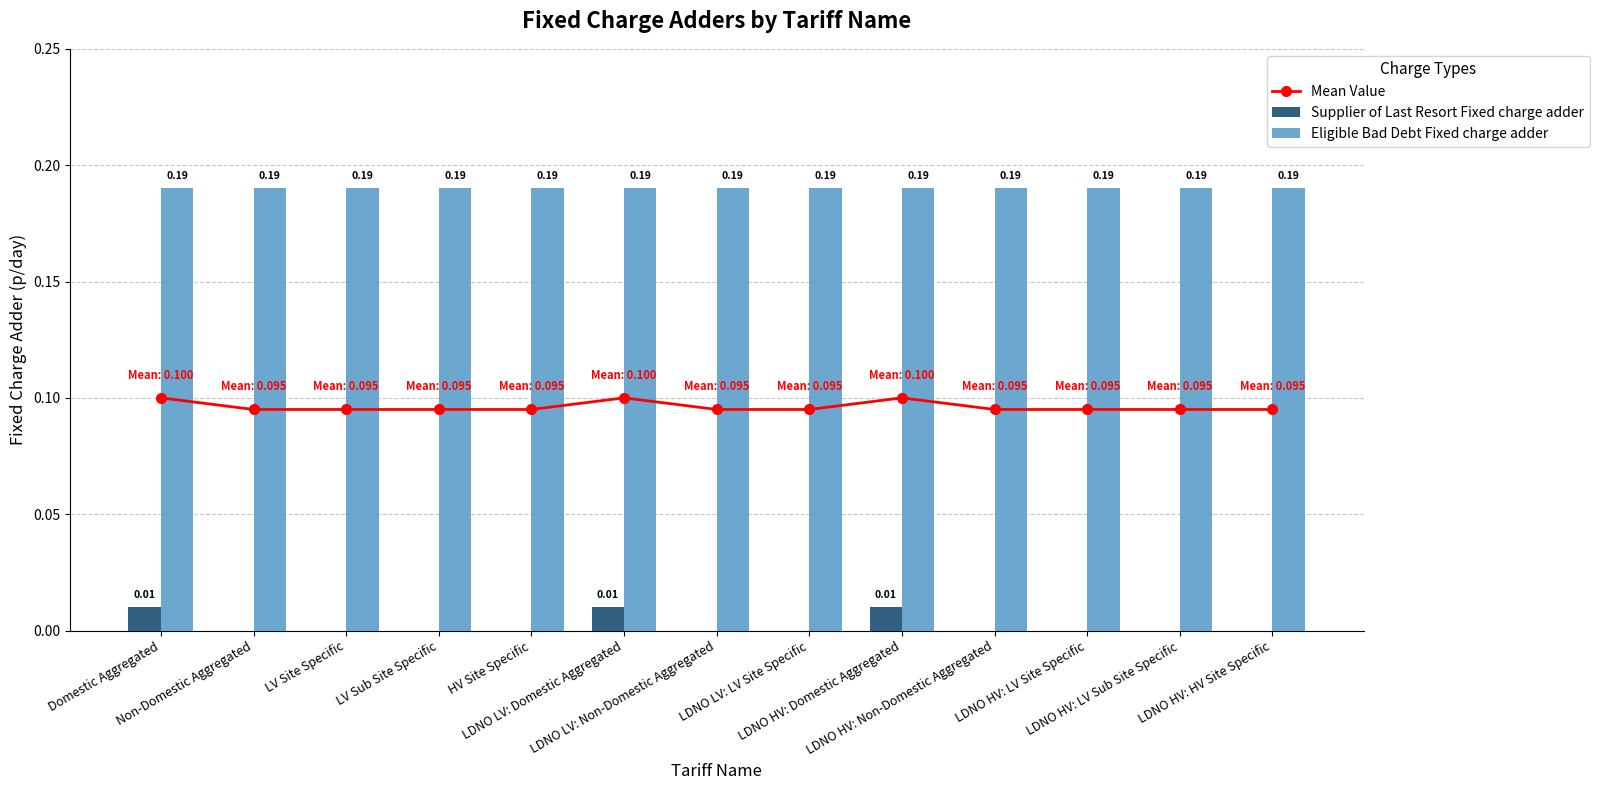

The Mean Value series shows 0.0 at LV Sub Site Specific. True or false?

False